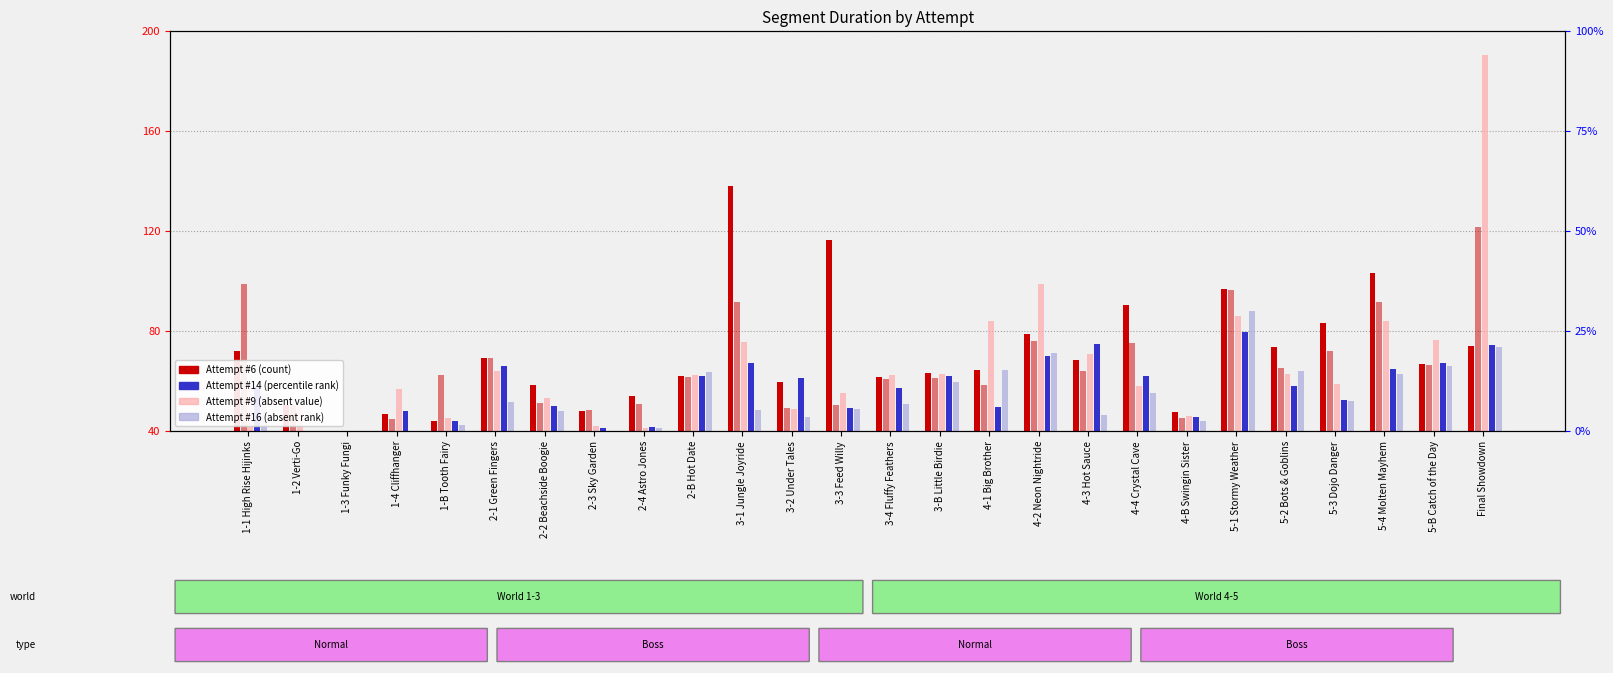

Are the bars horizontal?

No